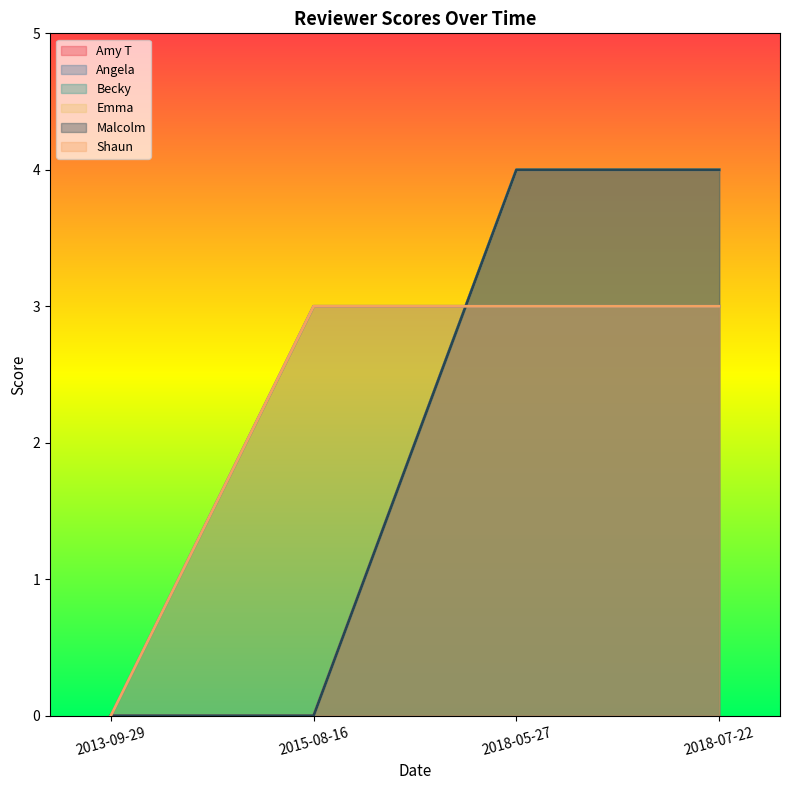

What position from the left is 2018-05-27?

3